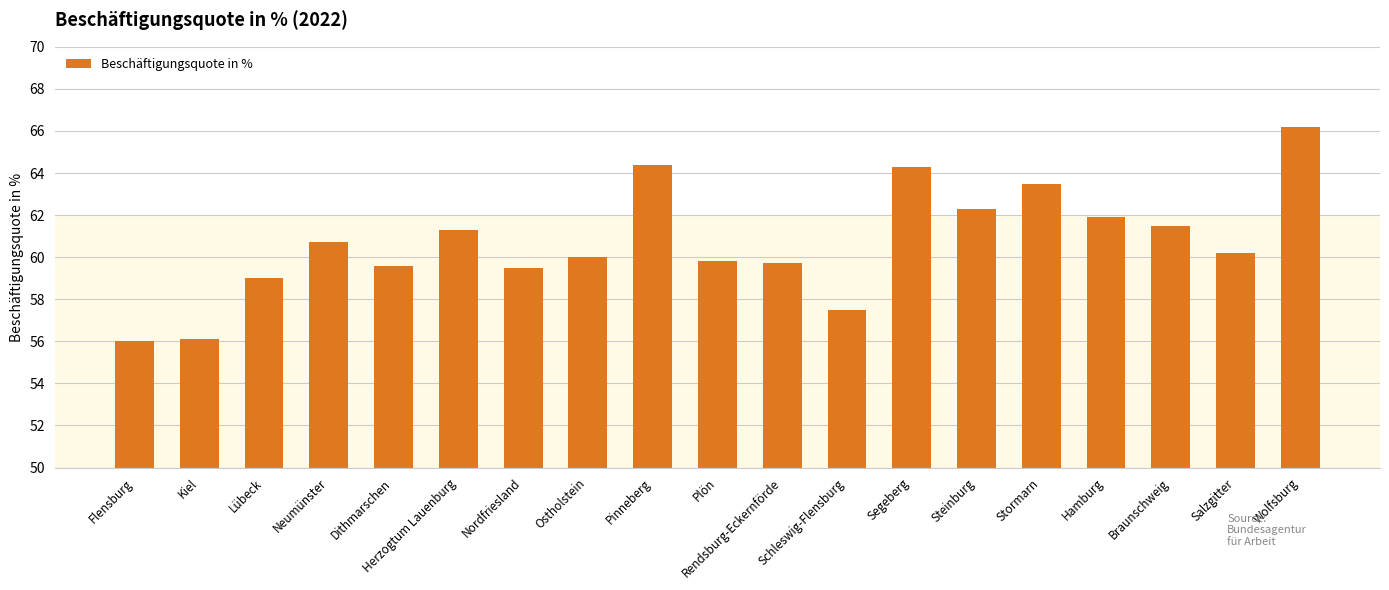

Reading right to left, extract all data points from this chart.

66.2	60.2	61.5	61.9	63.5	62.3	64.3	57.5	59.7	59.8	64.4	60.0	59.5	61.3	59.6	60.7	59.0	56.1	56.0